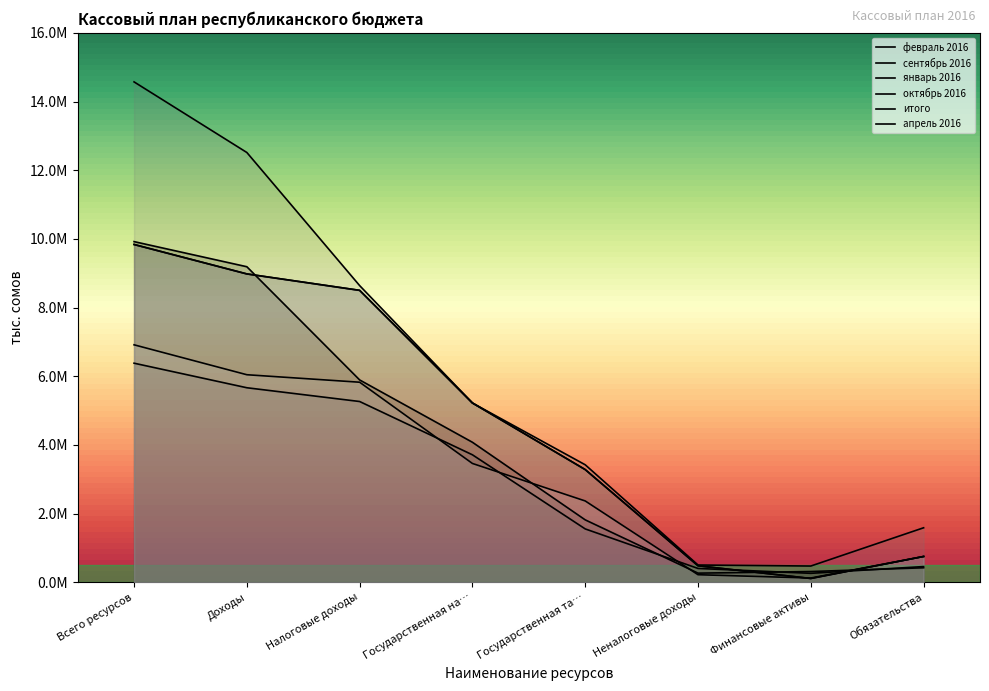

How many lines are shown in the chart?

6